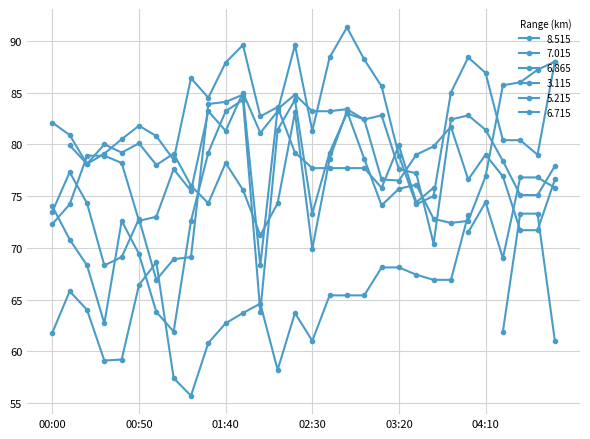

What is the difference between the maximum and minimum values in the 7.015 series?

22.4